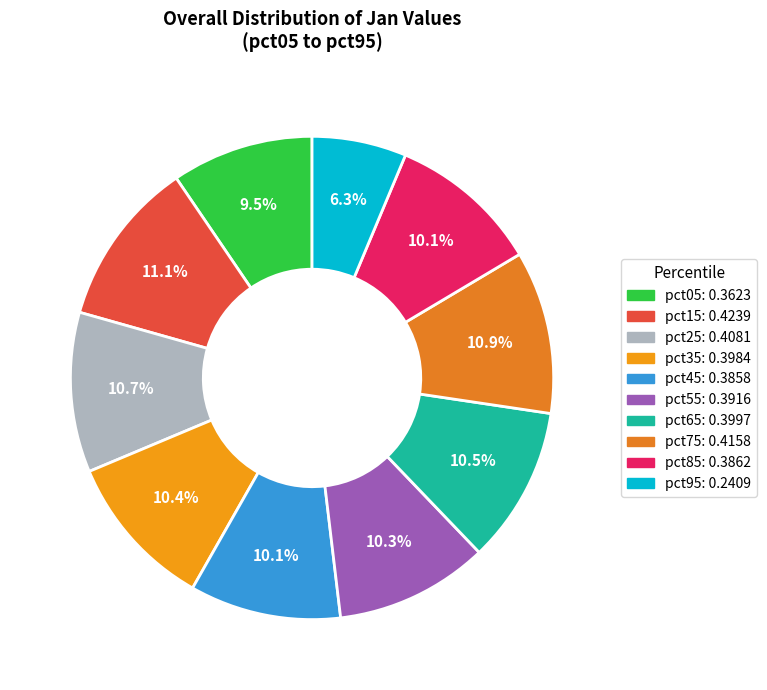

Rank the categories by value from highest to lowest.

pct15, pct75, pct25, pct65, pct35, pct55, pct85, pct45, pct05, pct95